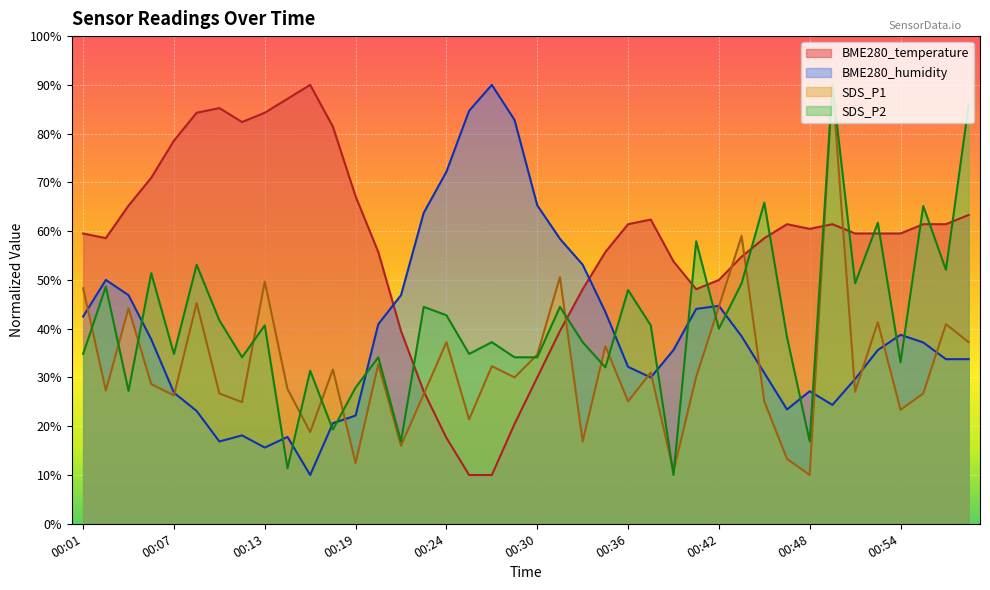

Rank the categories by SDS_P2 value from lowest to highest.

00:39, 00:15, 00:21, 00:48, 00:17, 00:04, 00:19, 00:16, 00:35, 00:54, 00:12, 00:20, 00:29, 00:30, 00:01, 00:07, 00:26, 00:27, 00:33, 00:47, 00:42, 00:13, 00:38, 00:10, 00:24, 00:23, 00:32, 00:36, 00:02, 00:44, 00:51, 00:06, 00:56, 00:09, 00:41, 00:52, 00:55, 00:45, 00:58, 00:49